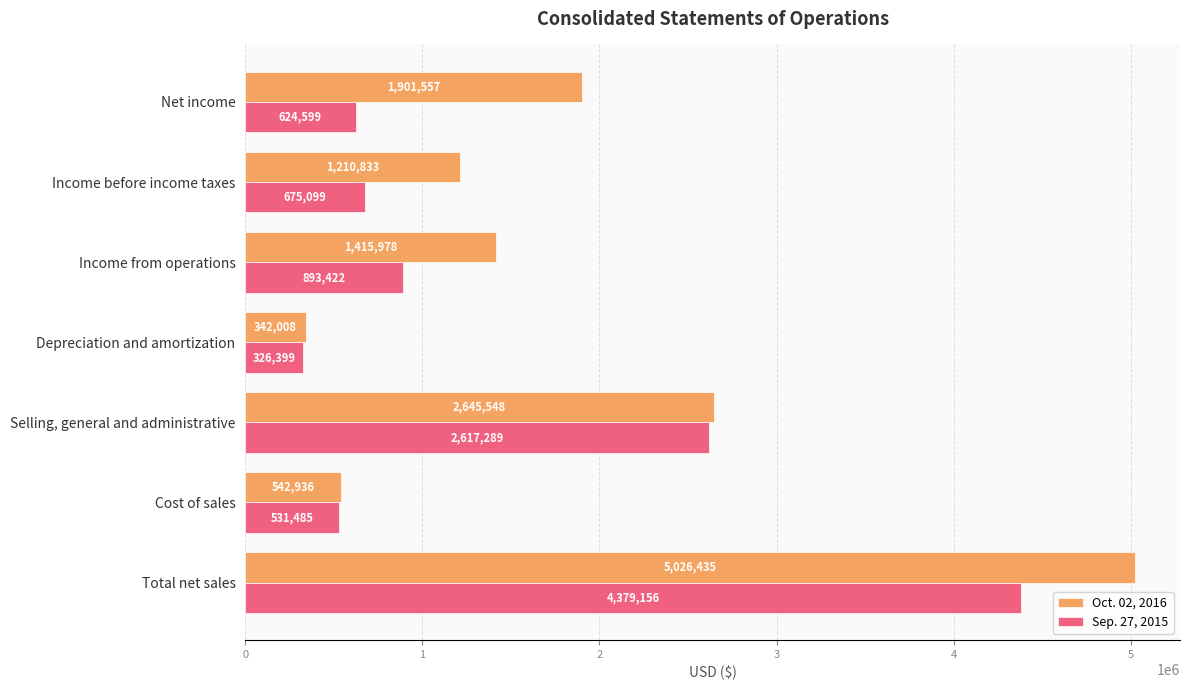

How many categories are shown in the chart?

7